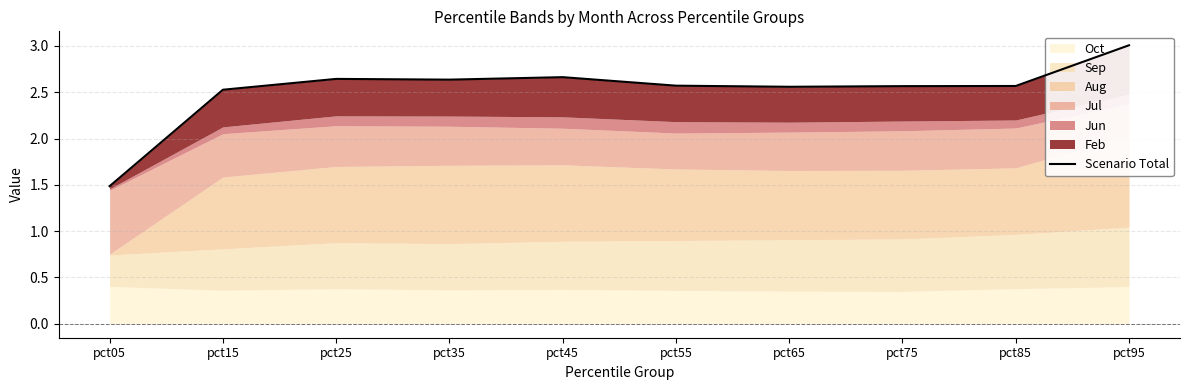

What is the difference between the maximum and minimum values?

1.5